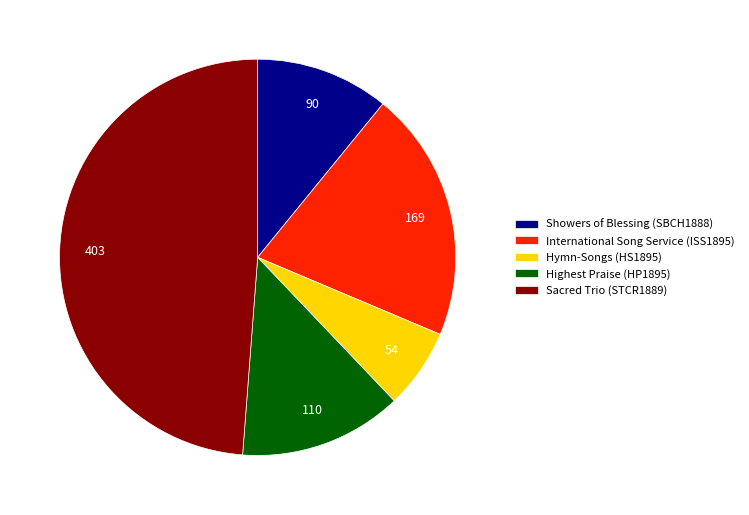

Is there a majority slice in this chart?

No